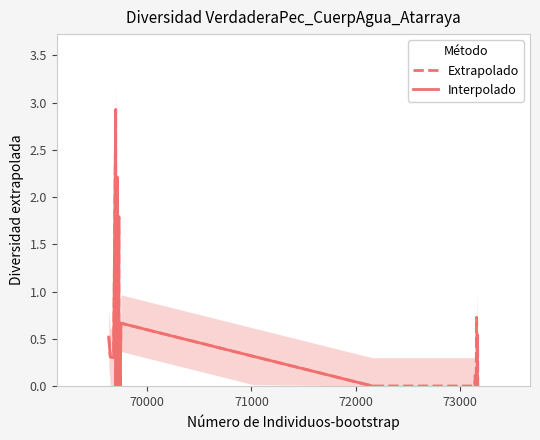

Between 73141 and 69711, which is larger?

69711